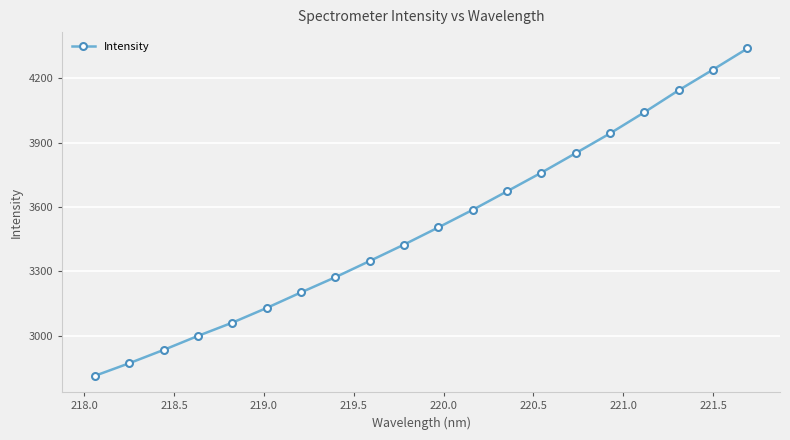

What is the value of the 5th point from the left?

3061.2